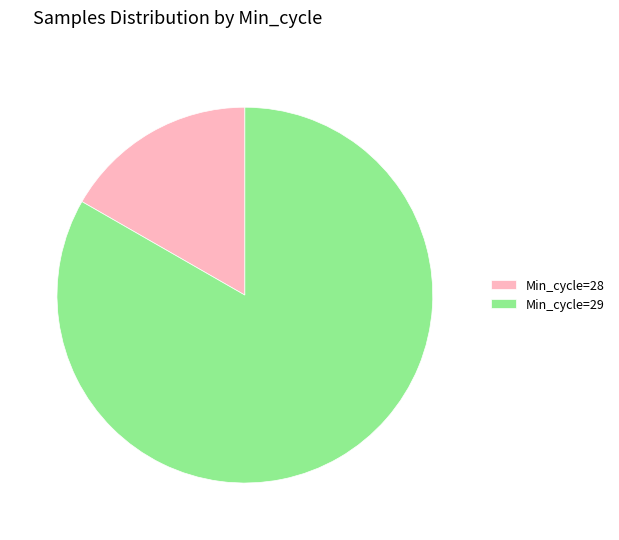

Rank the categories by value from lowest to highest.

Min_cycle=28, Min_cycle=29